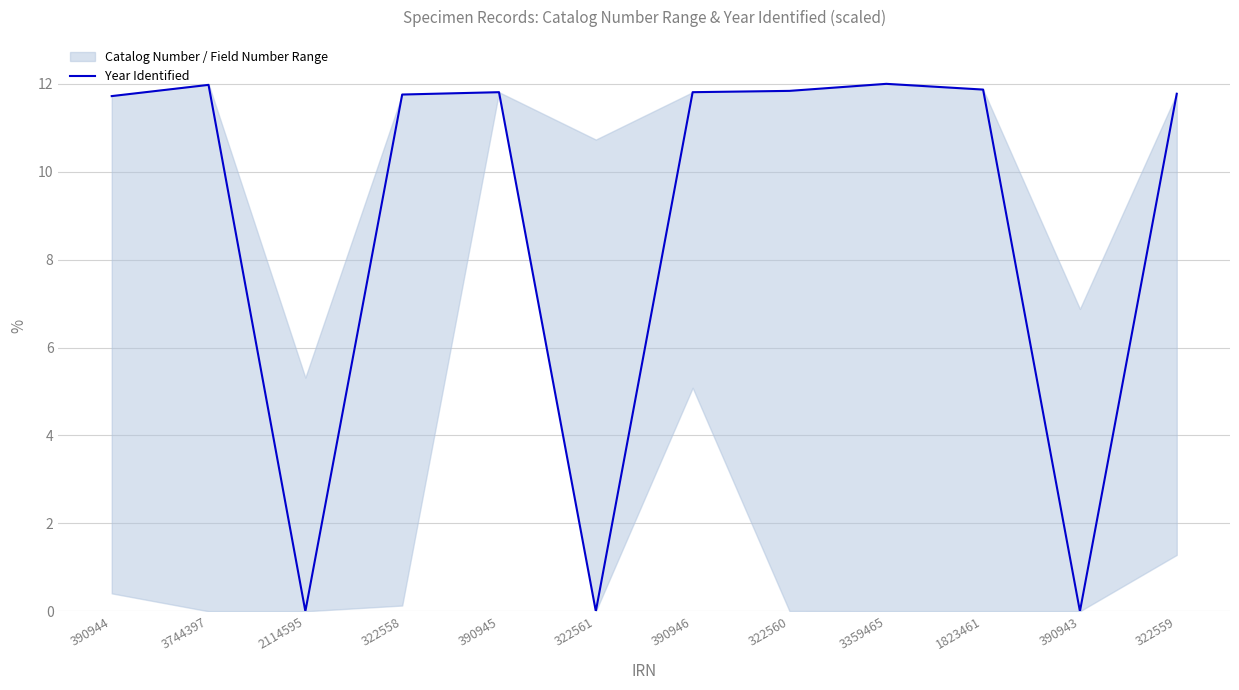

Is it true that the value at 3359465 is 5.3?

False